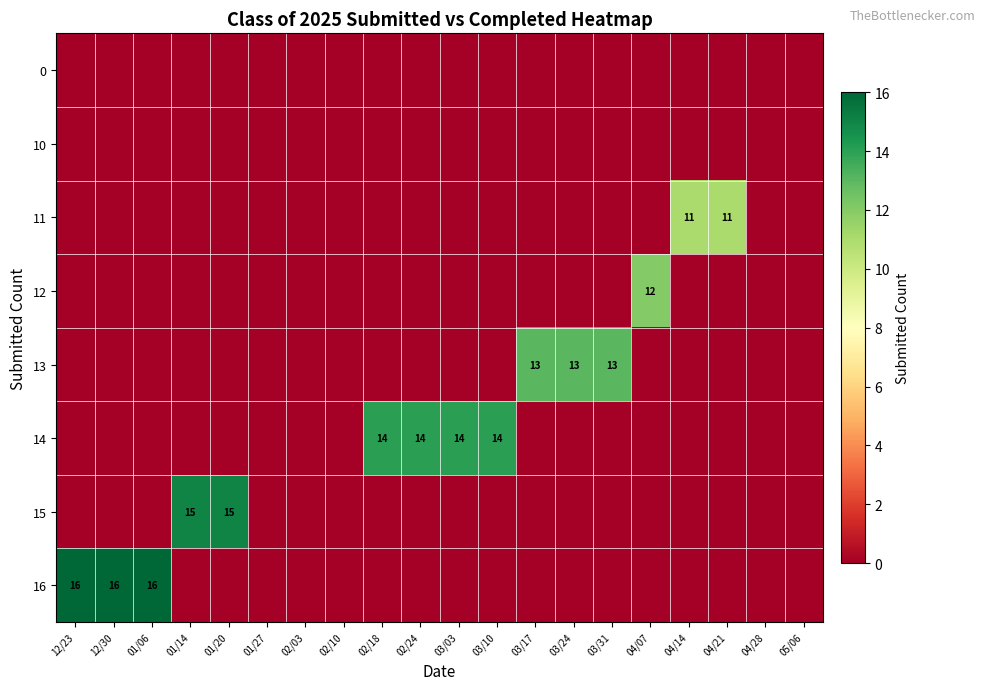

True or false: 14 has a value of 7 at 02/18.

False